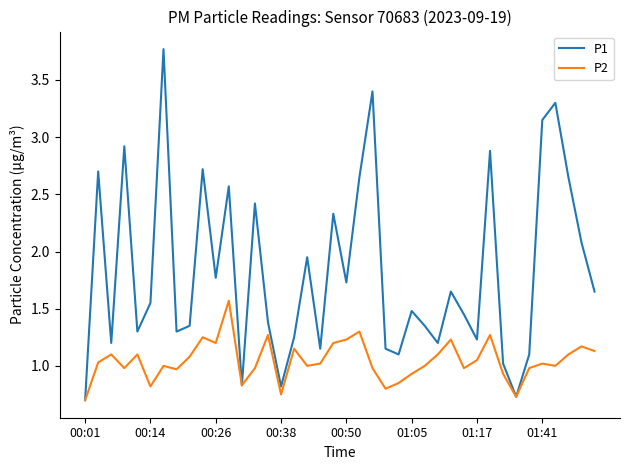

Which series has the largest range (max minus min)?

P1